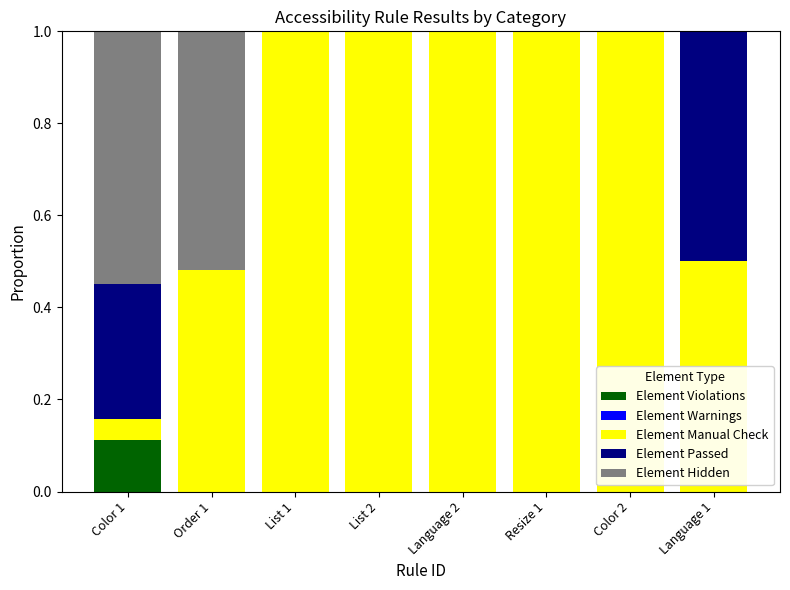

Which category has the highest value in the Element Violations series?

Color 1